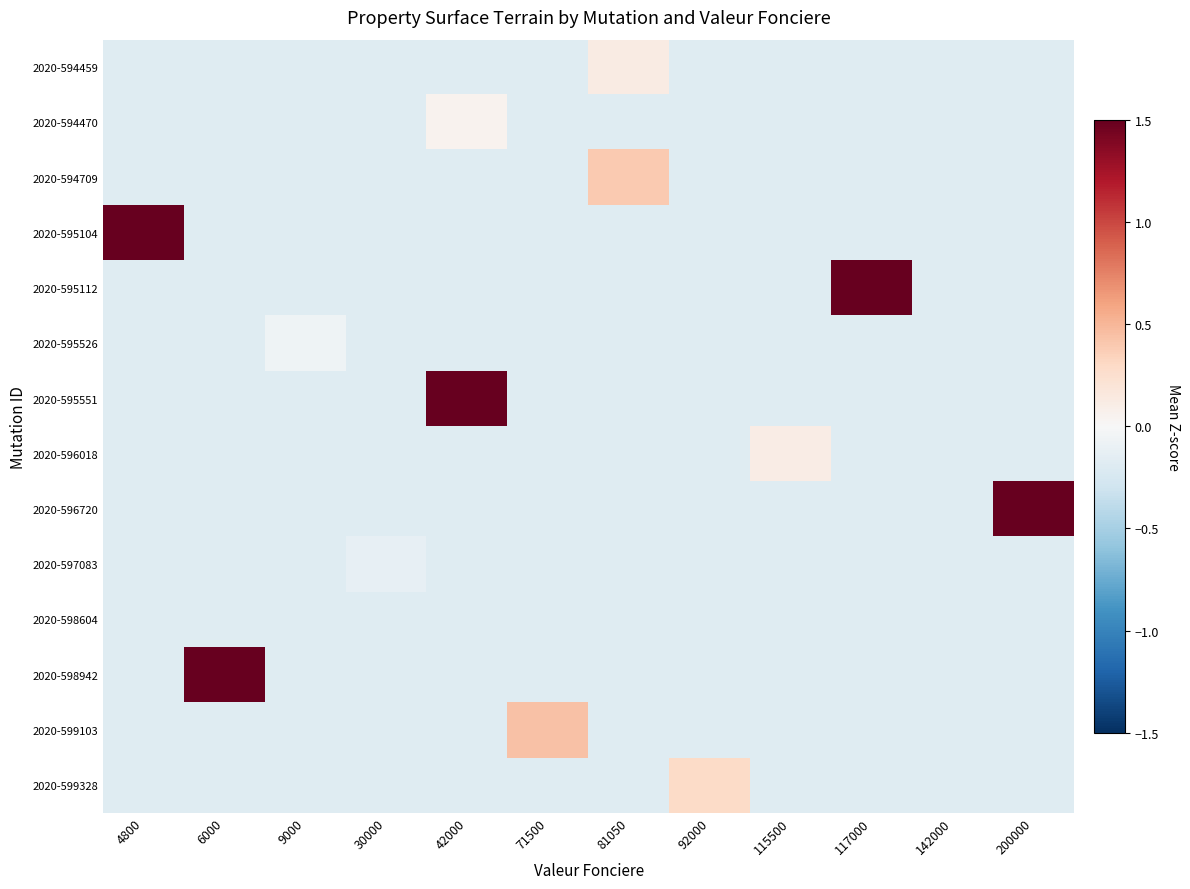

What is the greatest value displayed?

7.6